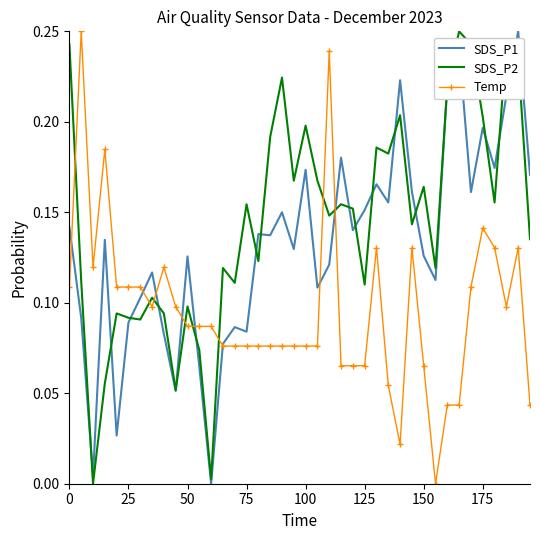

List the series in order of their overall mean, highest first.

SDS_P2, SDS_P1, Temp